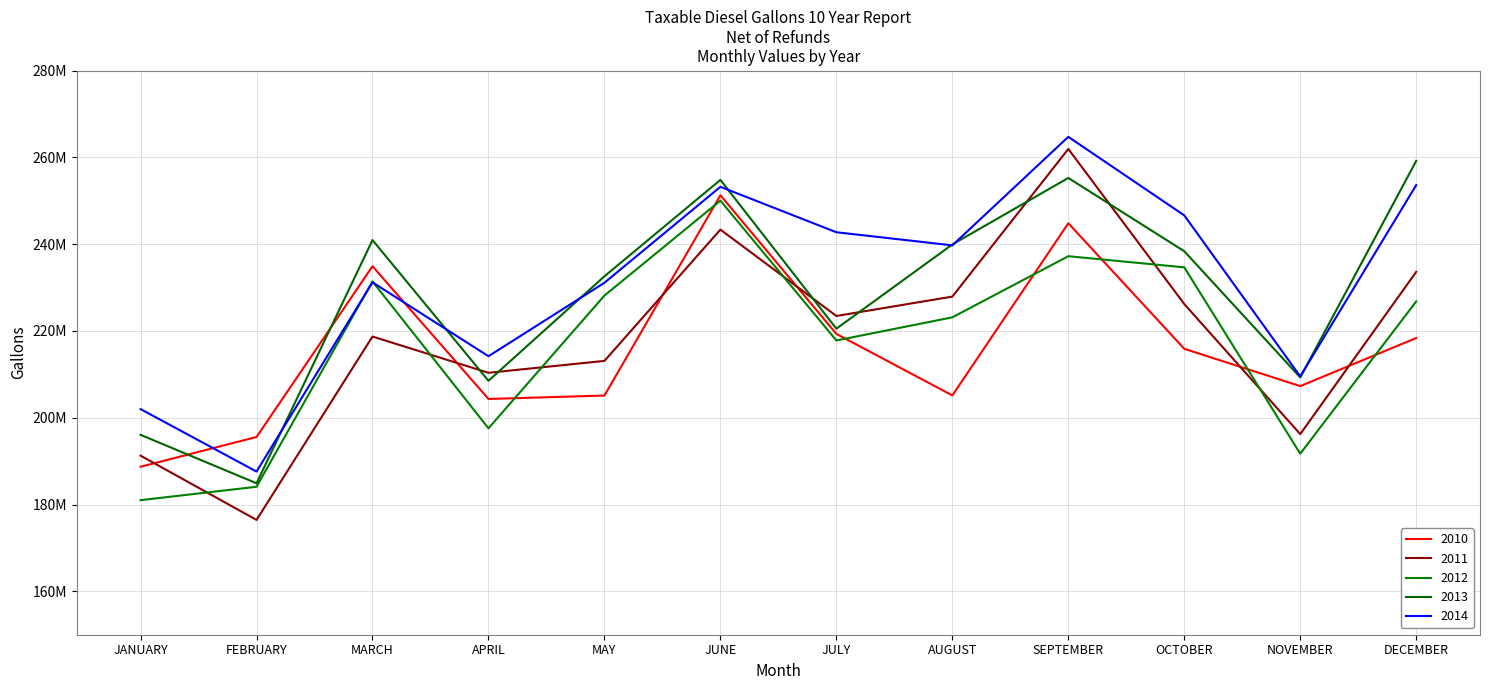

Is this an area chart (filled region under the line)?

No